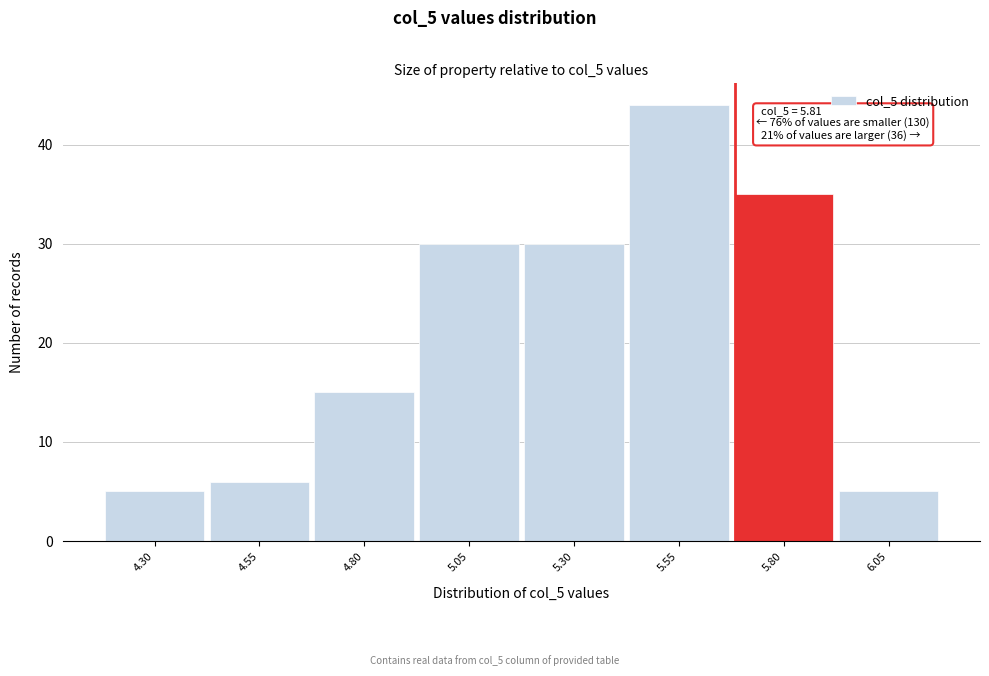

Reading right to left, extract all data points from this chart.

5	35	44	30	30	15	6	5